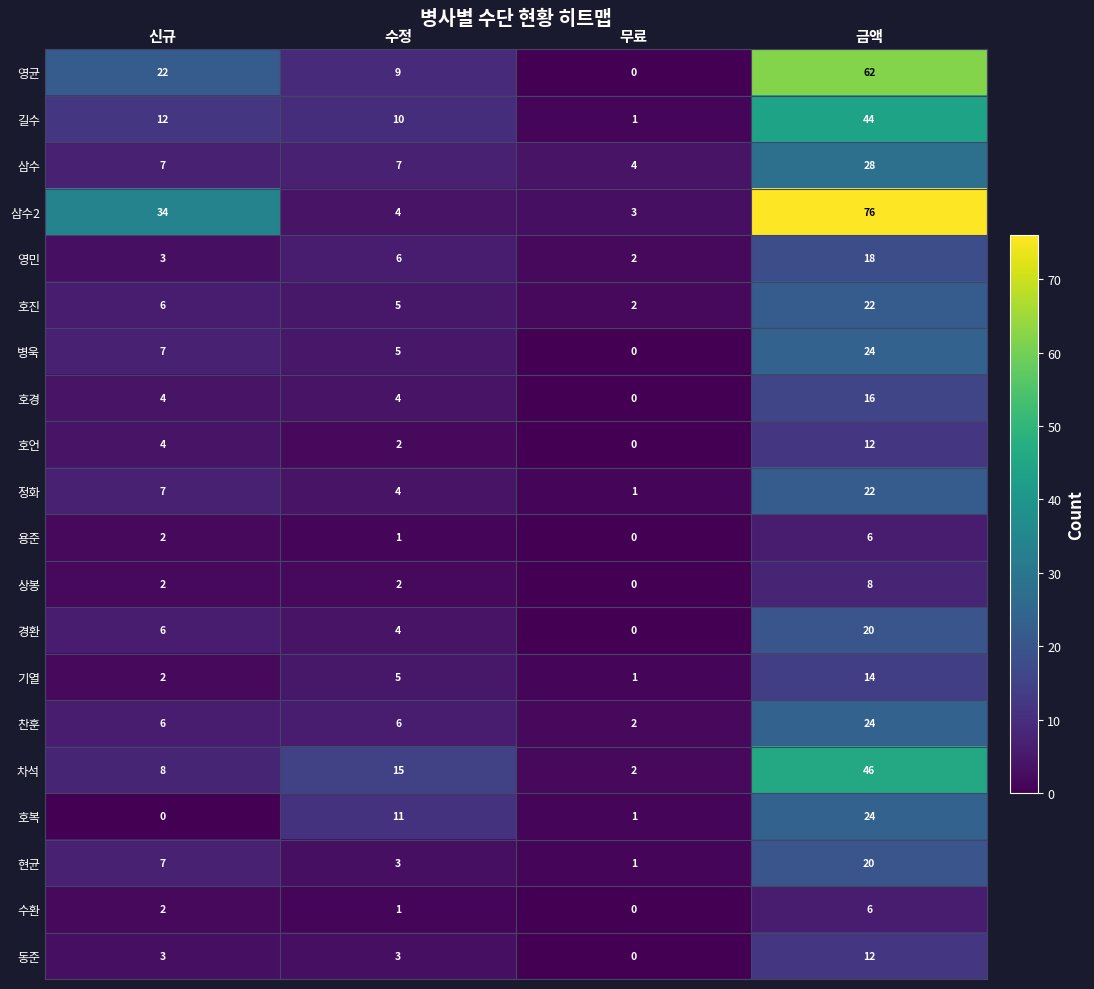

Is it true that 호진 equals 2 at 무료?

True